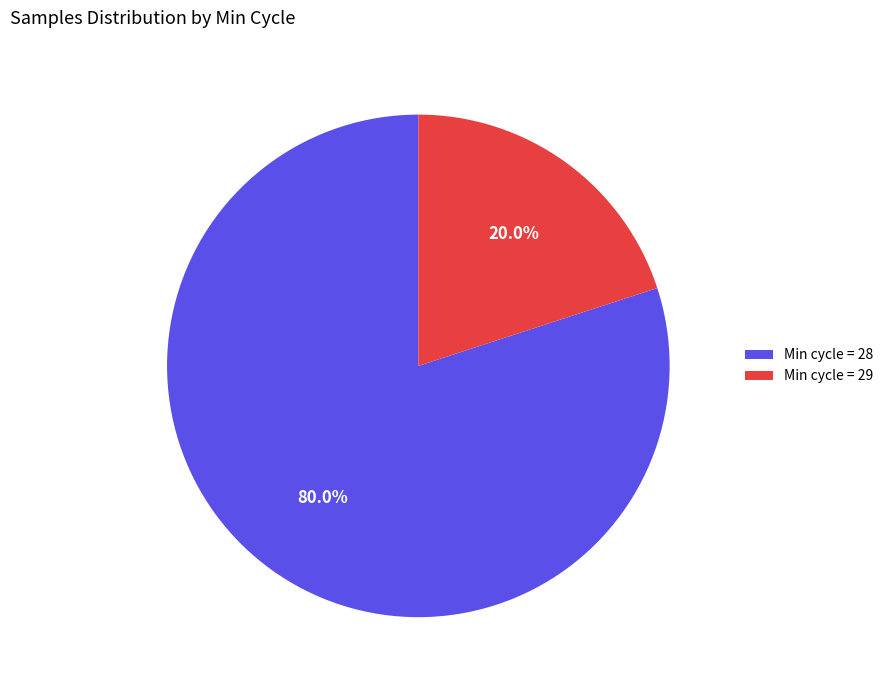

Between Min cycle = 29 and Min cycle = 28, which is larger?

Min cycle = 28